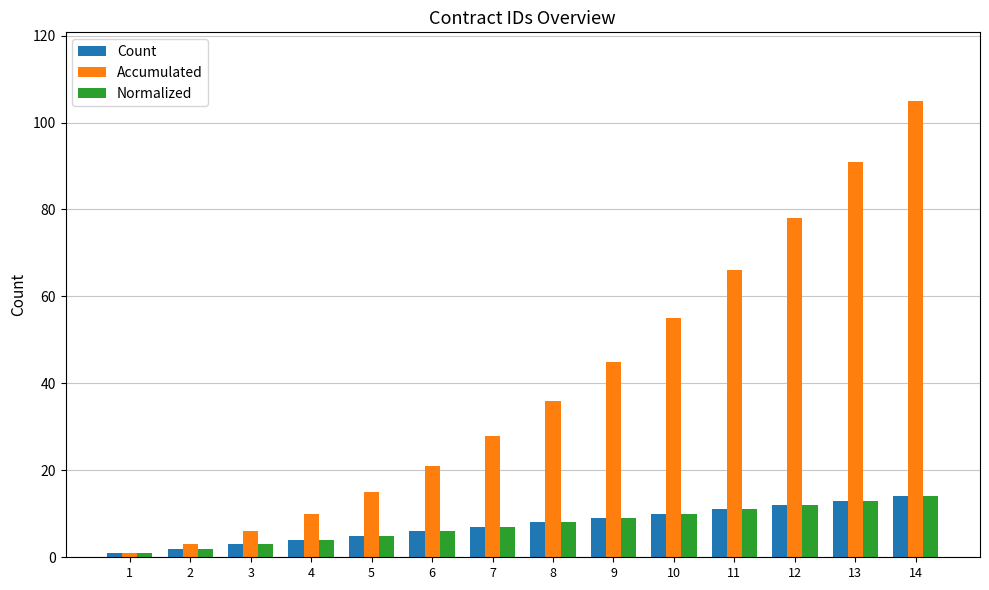

Which series has the largest total across all categories?

Accumulated